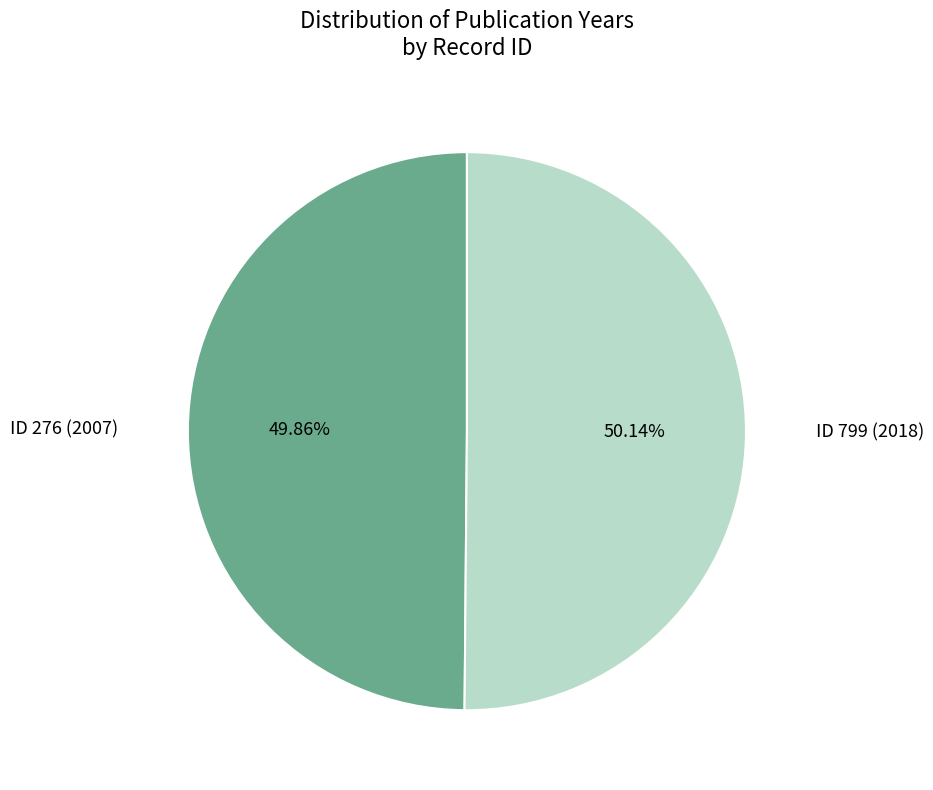

How many slices are in this pie chart?

2